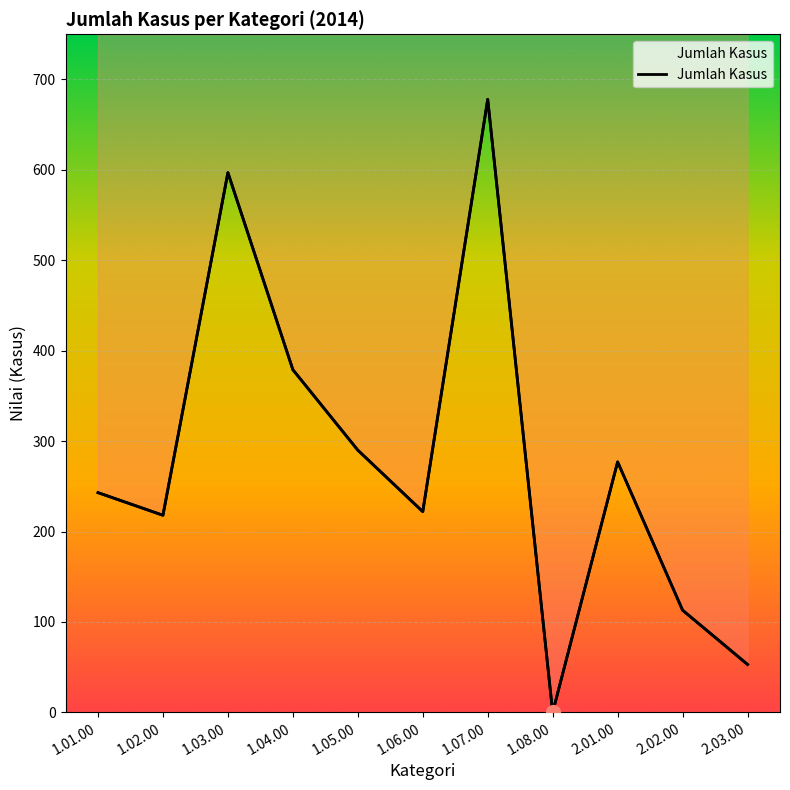

What is the difference between the second highest and minimum values?

597